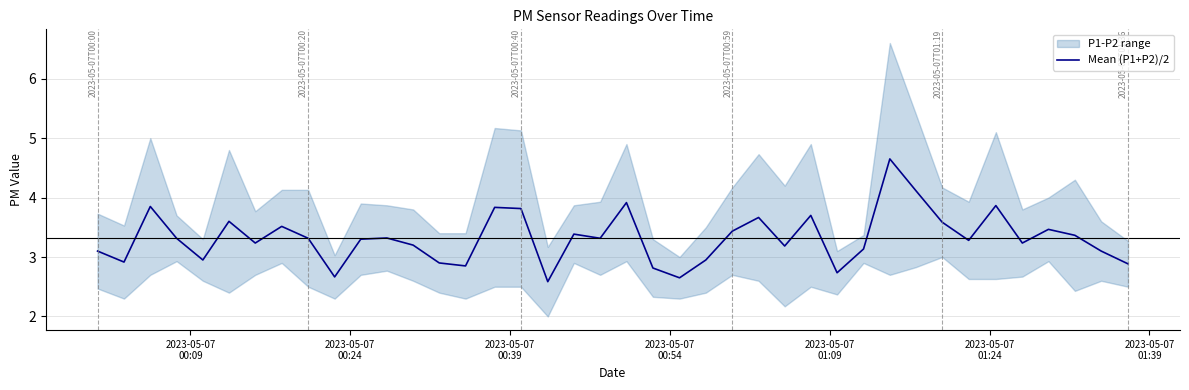

How many lines are shown in the chart?

1